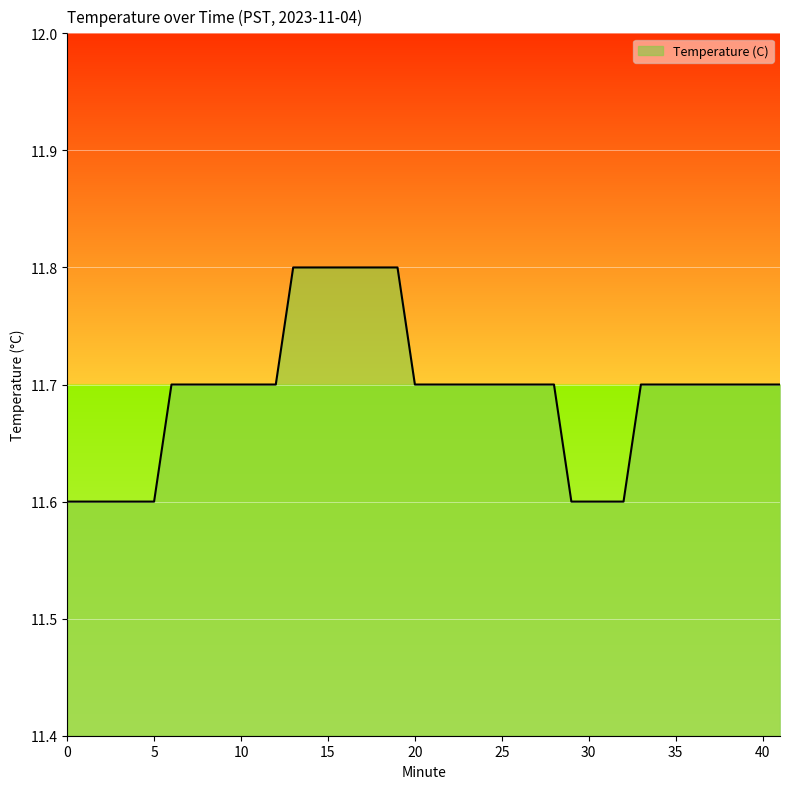

How many lines are shown in the chart?

1